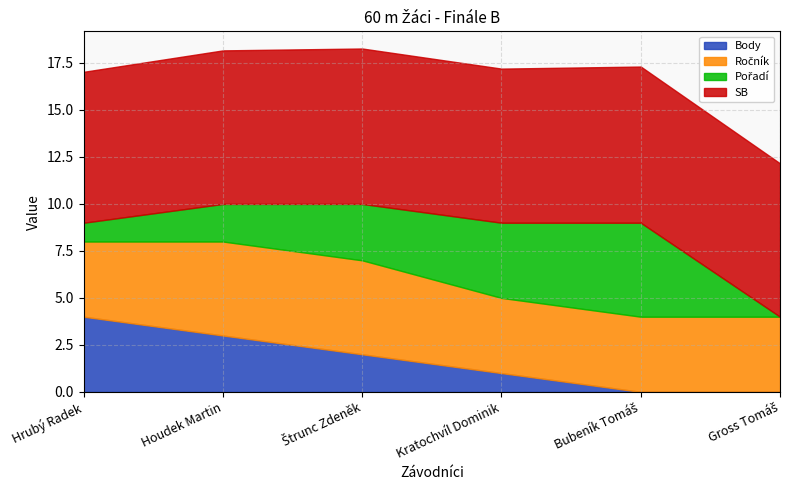

Between Houdek Martin and Bubeník Tomáš, which series saw the biggest shift?

Body